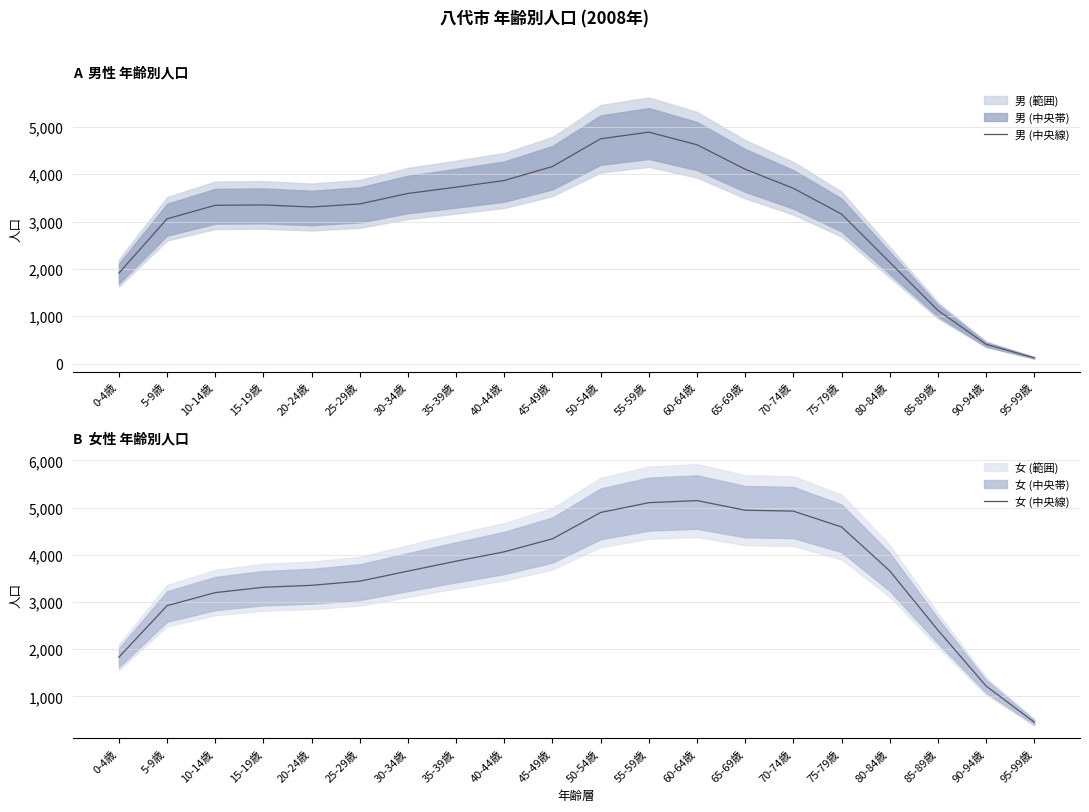

How many categories are shown in the chart?

20